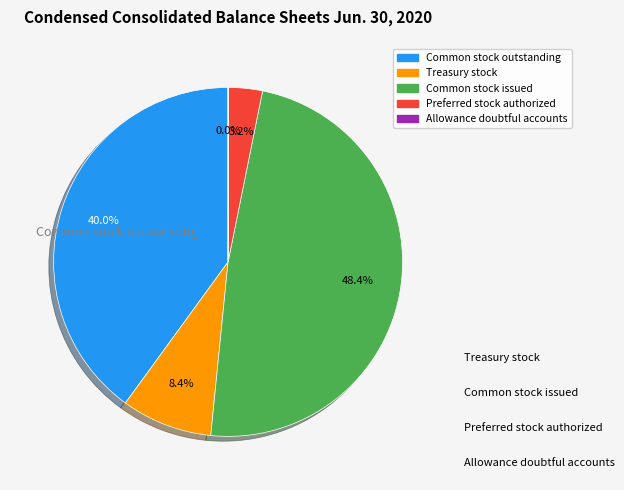

Does any single category account for the majority?

No